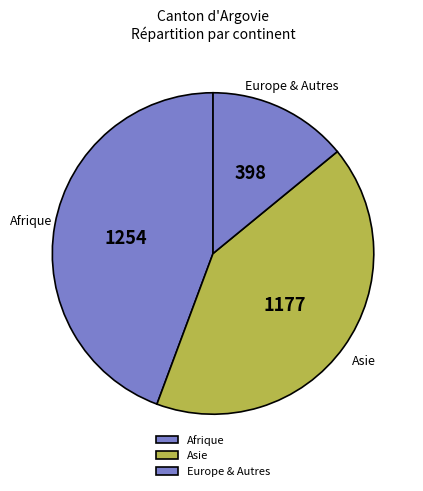

How many slices are in this pie chart?

3